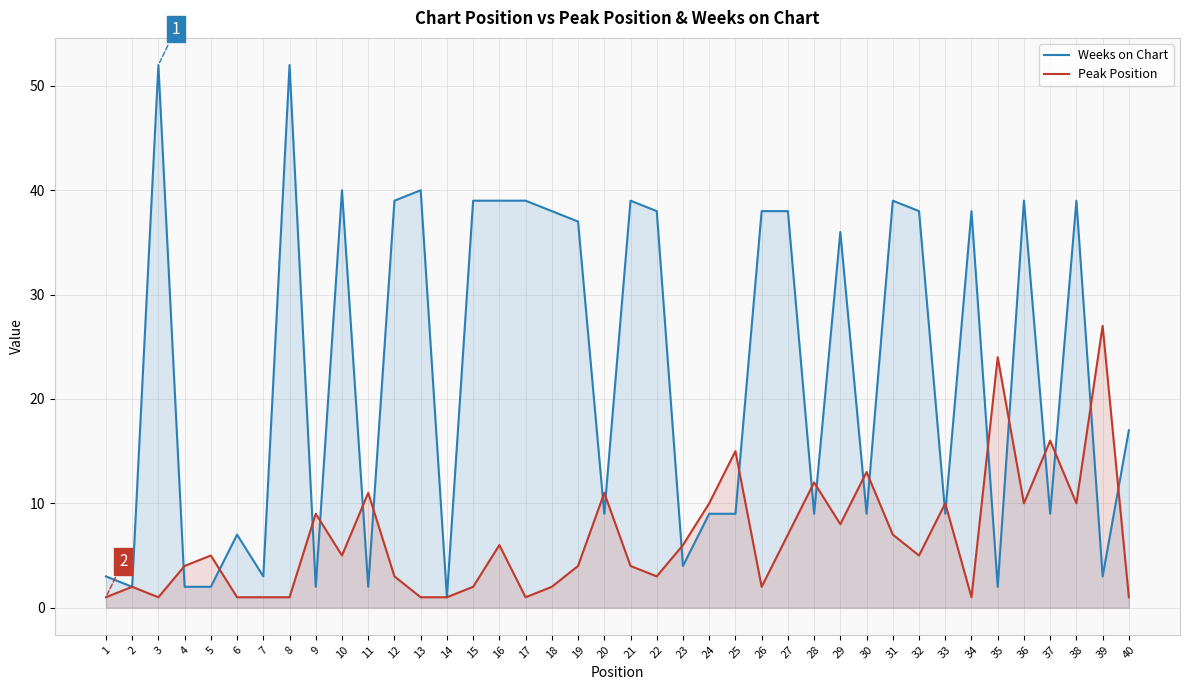

What is the total value across all series at 2?

4